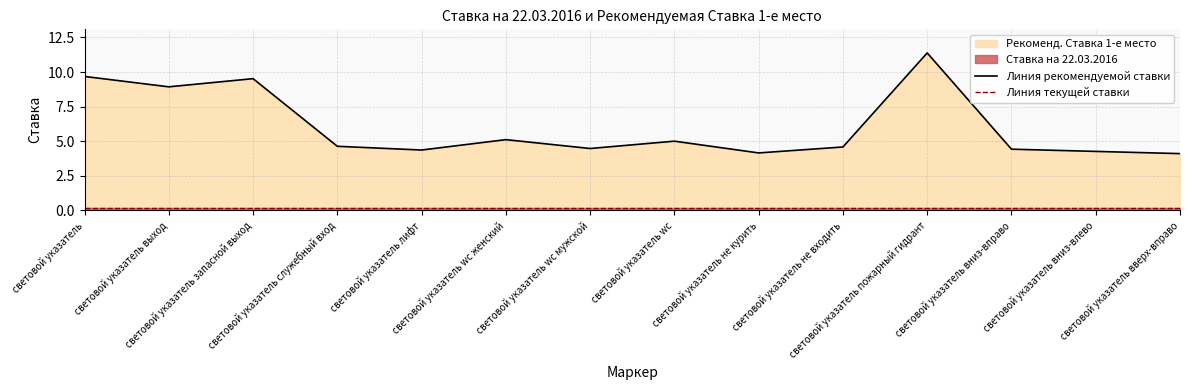

Reading left to right, list all the values displayed in this chart.

Линия рекомендуемой ставки: световой указатель=9.7	световой указатель выход=8.9	световой указатель запасной выход=9.5	световой указатель служебный вход=4.6	световой указатель лифт=4.4	световой указатель wc женский=5.1	световой указатель wc мужской=4.5	световой указатель wc=5.0	световой указатель не курить=4.2	световой указатель не входить=4.6	световой указатель пожарный гидрант=11.4	световой указатель вниз-вправо=4.4	световой указатель вниз-влево=4.3	световой указатель вверх-вправо=4.1
Линия текущей ставки: световой указатель=0.2	световой указатель выход=0.2	световой указатель запасной выход=0.2	световой указатель служебный вход=0.2	световой указатель лифт=0.2	световой указатель wc женский=0.2	световой указатель wc мужской=0.2	световой указатель wc=0.2	световой указатель не курить=0.2	световой указатель не входить=0.2	световой указатель пожарный гидрант=0.2	световой указатель вниз-вправо=0.2	световой указатель вниз-влево=0.2	световой указатель вверх-вправо=0.2